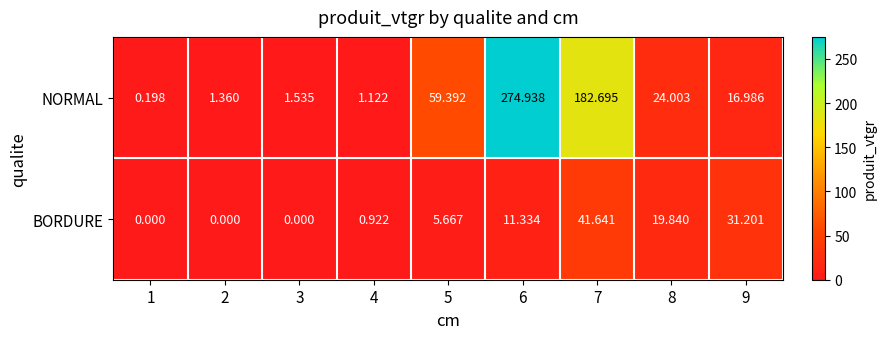

At 1, list the series in order from largest to smallest.

NORMAL, BORDURE